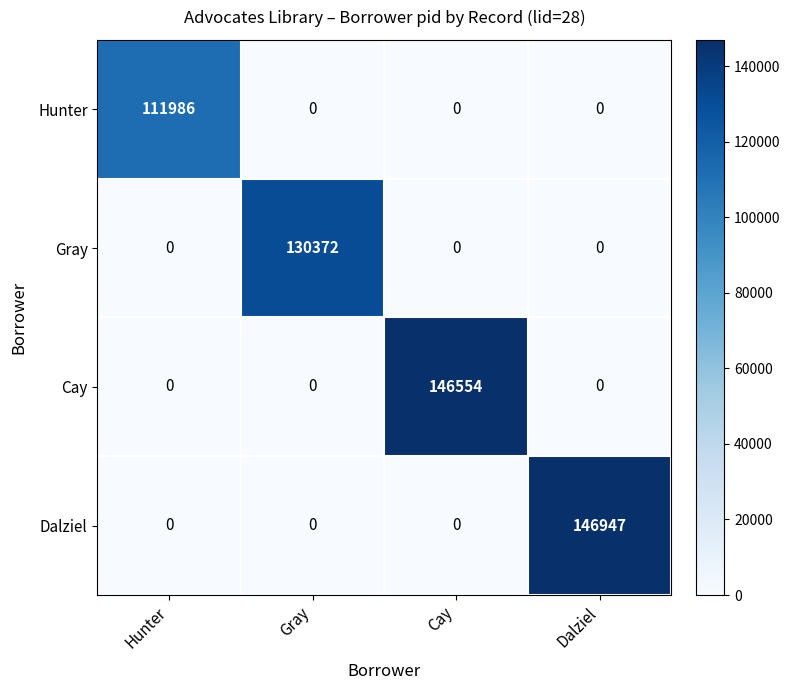

Which label corresponds to the largest value in the chart?

Dalziel